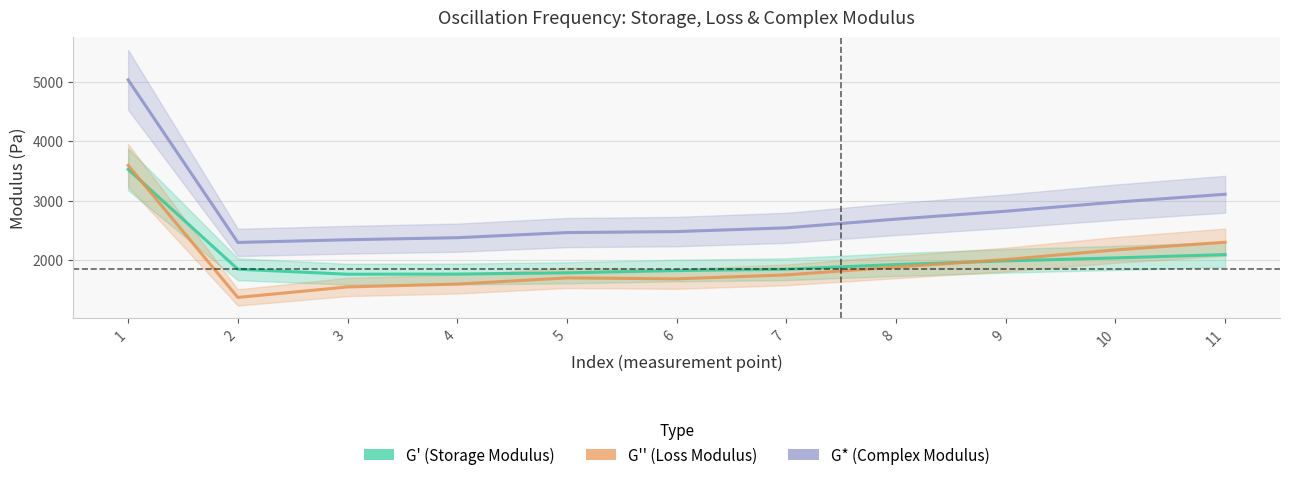

How many data points does each series have?

11